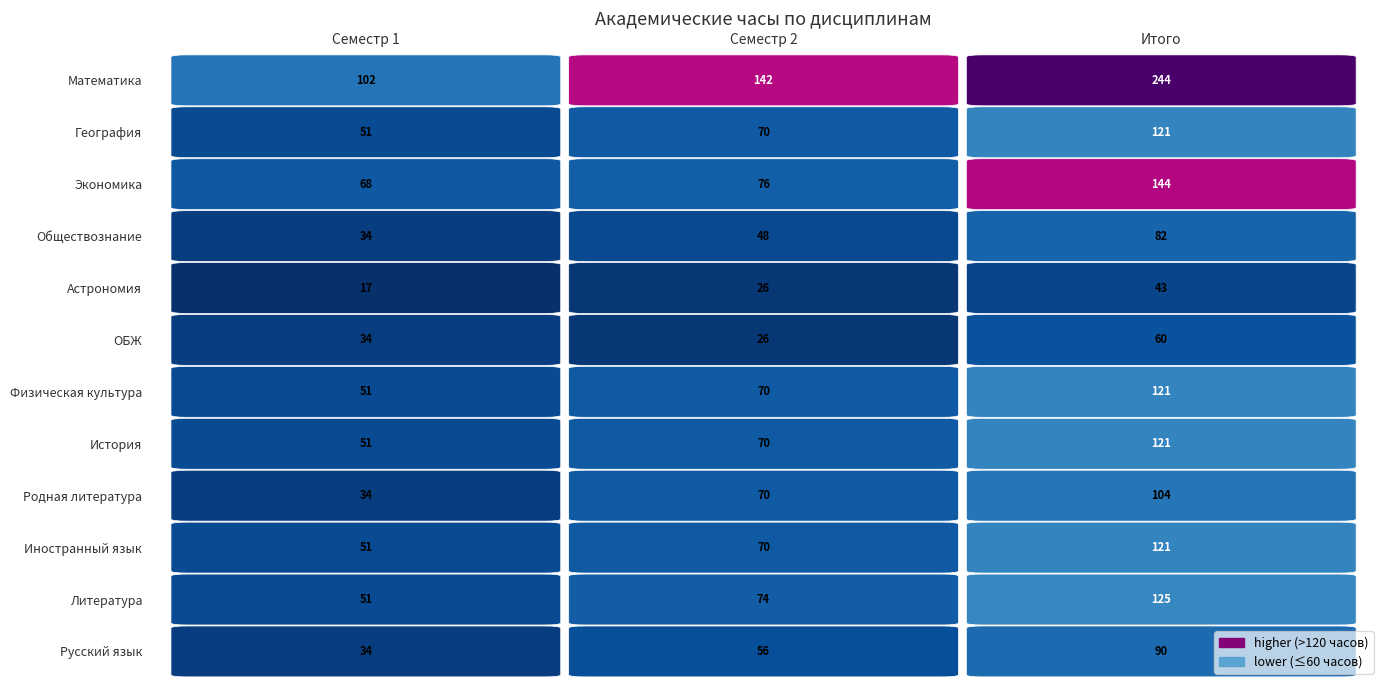

What is the spread (max minus min) of values at 2?

201